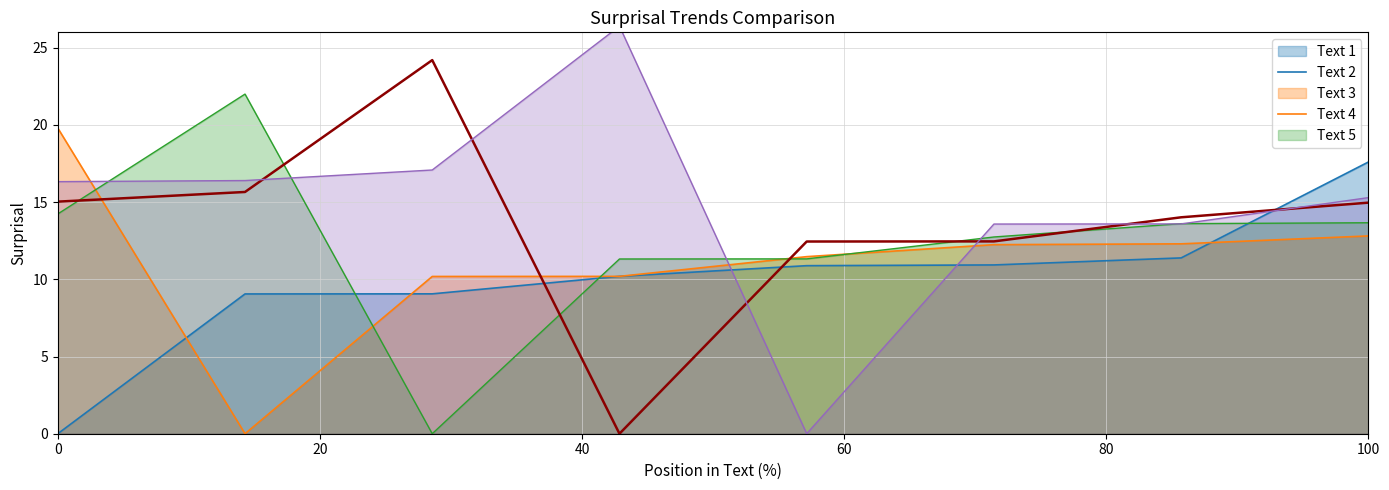

The Text 2 series shows 32.3 at 0. True or false?

False